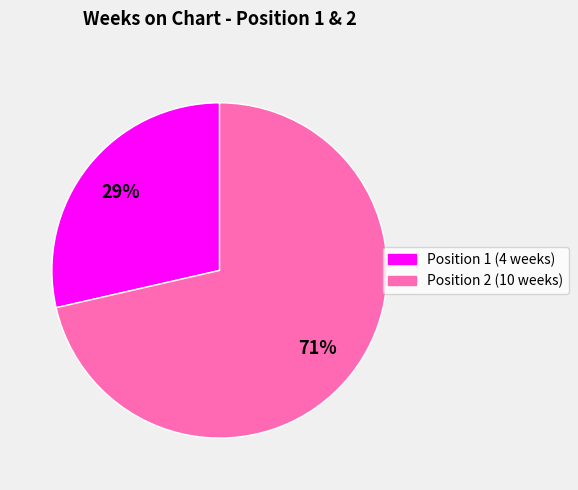

How many slices are in this pie chart?

2